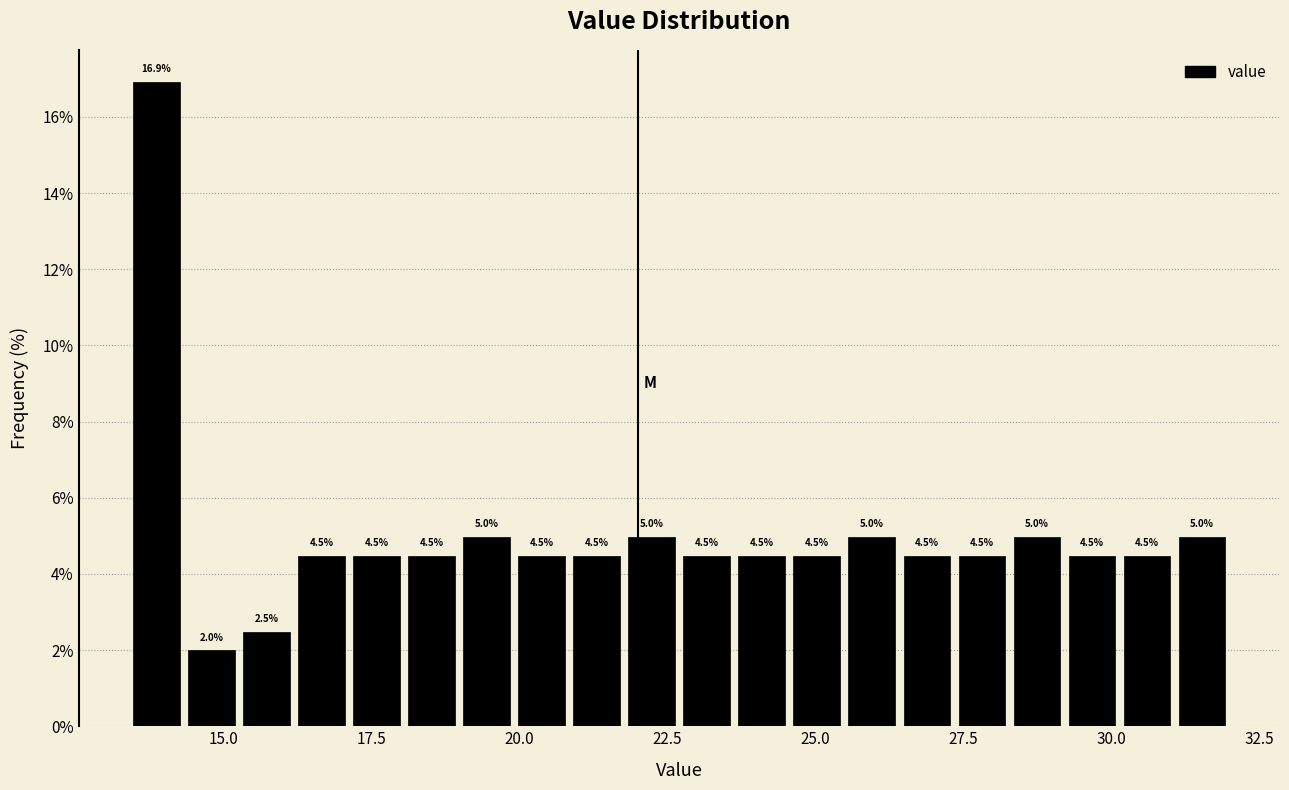

Around what value on the x-axis is the tallest bar? Give the approximate position of its centre, as read against the axis.

14.0